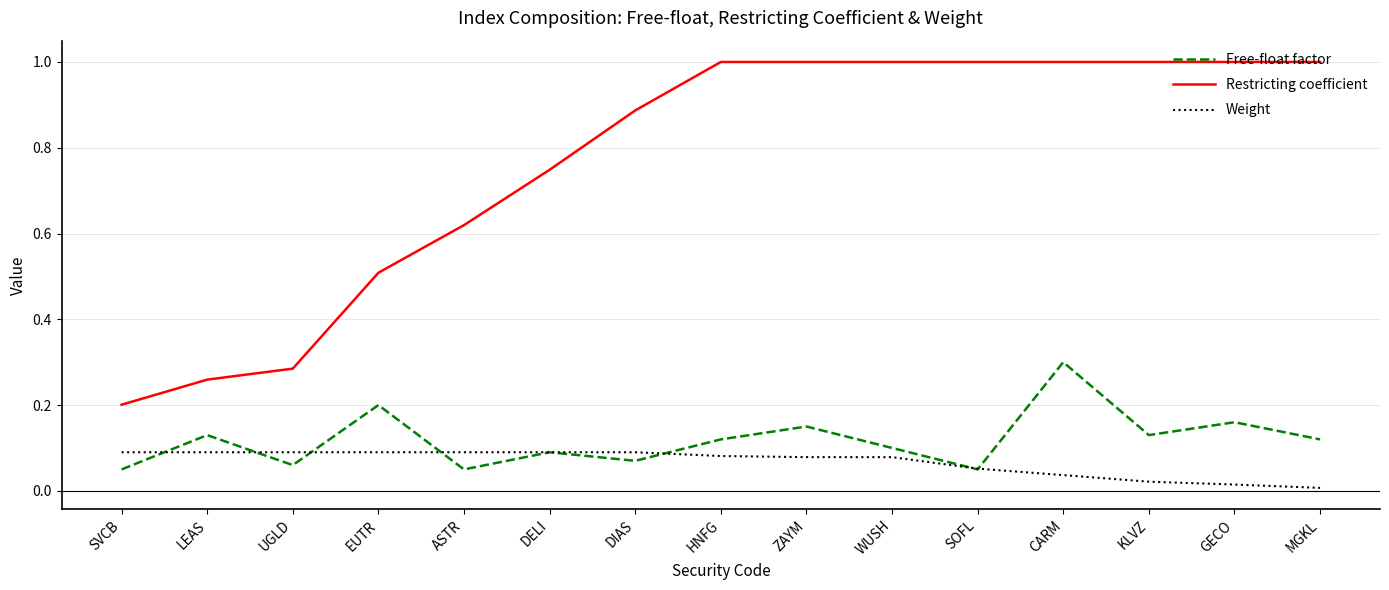

Which series has the widest spread of values?

Restricting coefficient